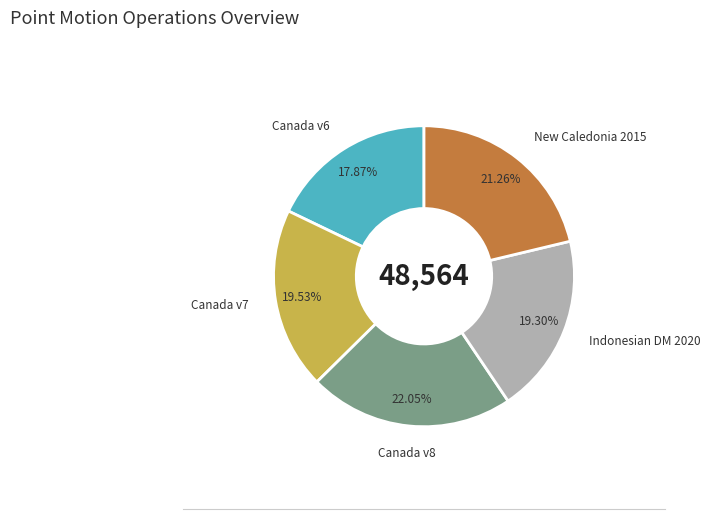

Does any single category account for the majority?

No